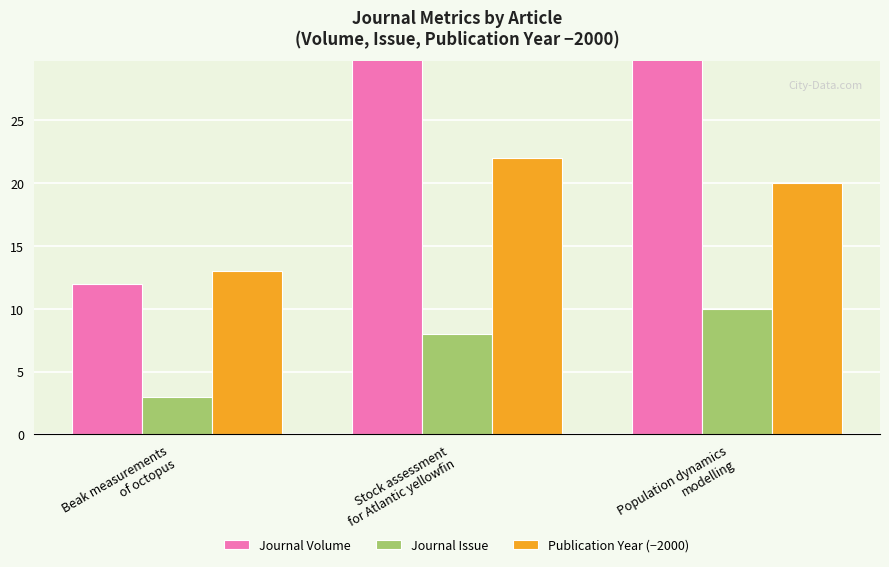

What is the label of the 3rd bar from the right?

Beak measurements
of octopus